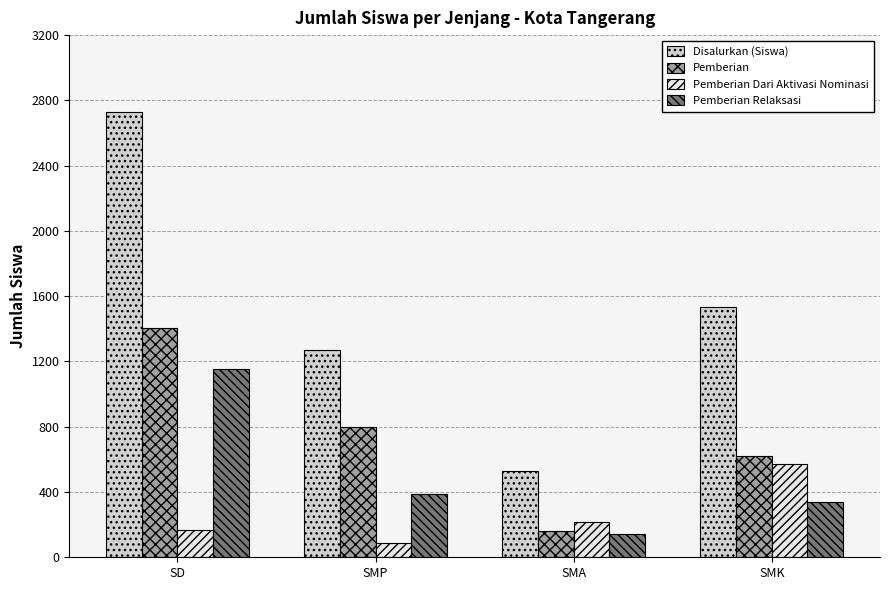

List the series in order of their overall mean, highest first.

Disalurkan (Siswa), Pemberian, Pemberian Relaksasi, Pemberian Dari Aktivasi Nominasi